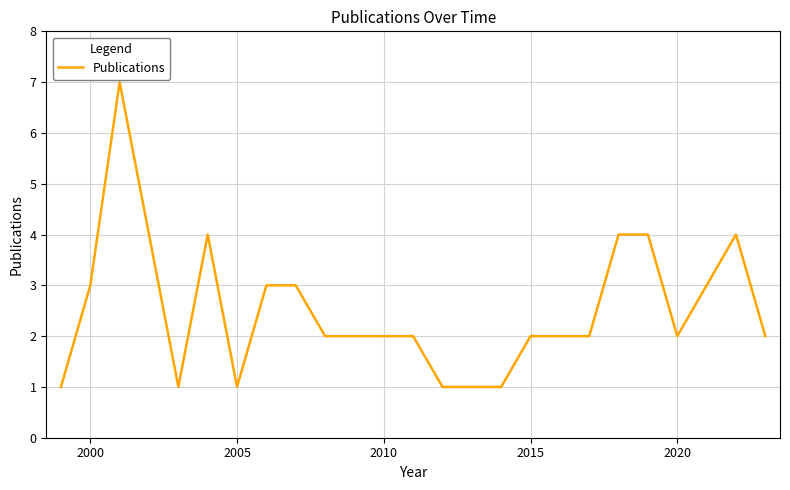

What is the greatest value displayed?

7